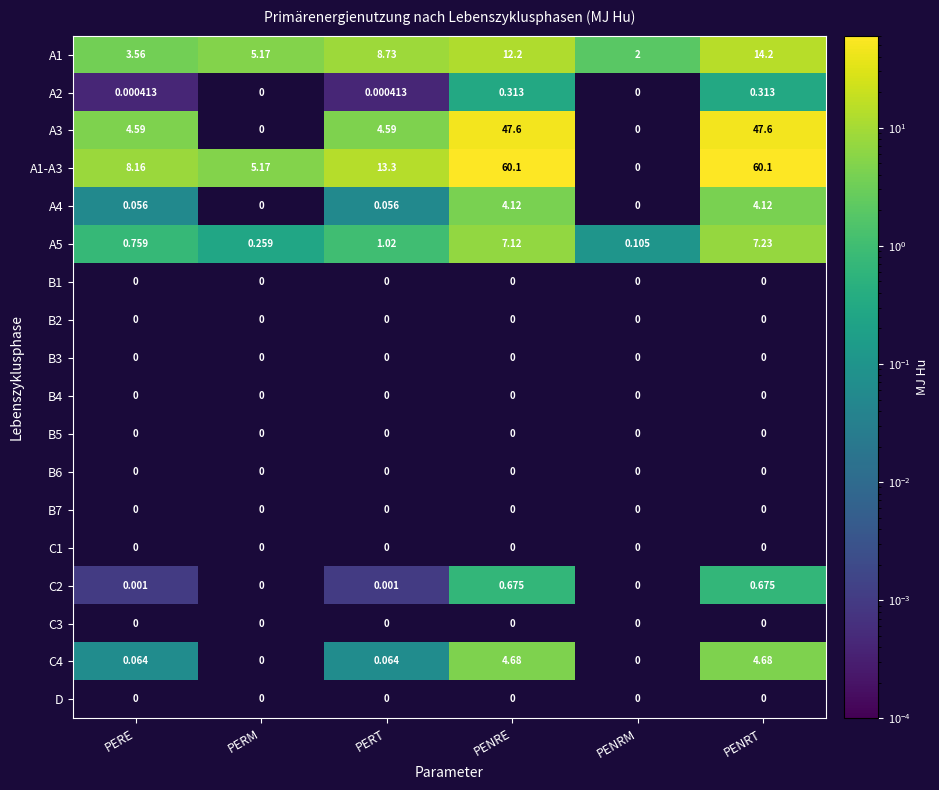

At which label does A5 reach its peak?

PENRT